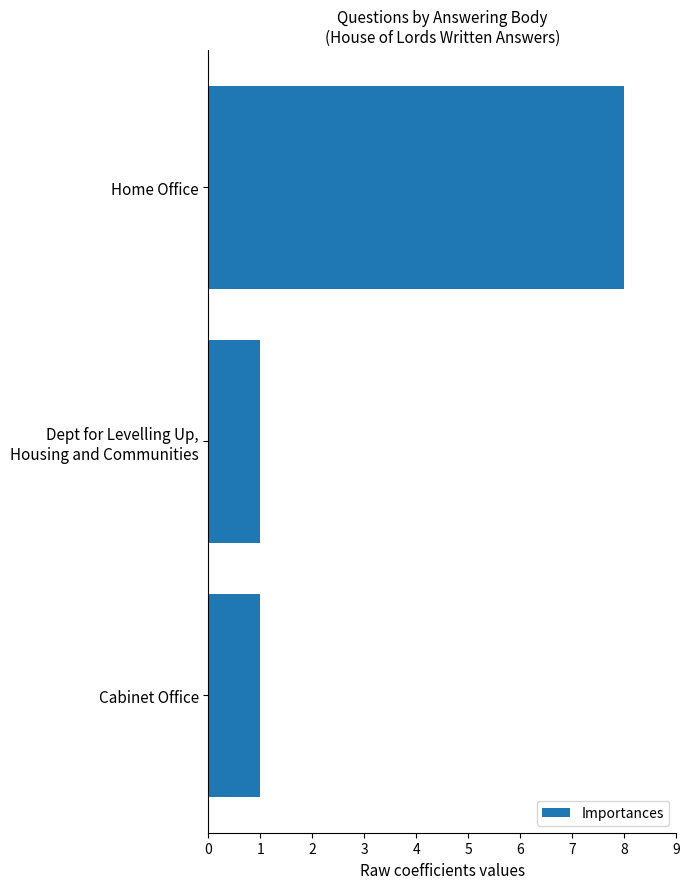

Is it true that the value at Home Office is 2?

False